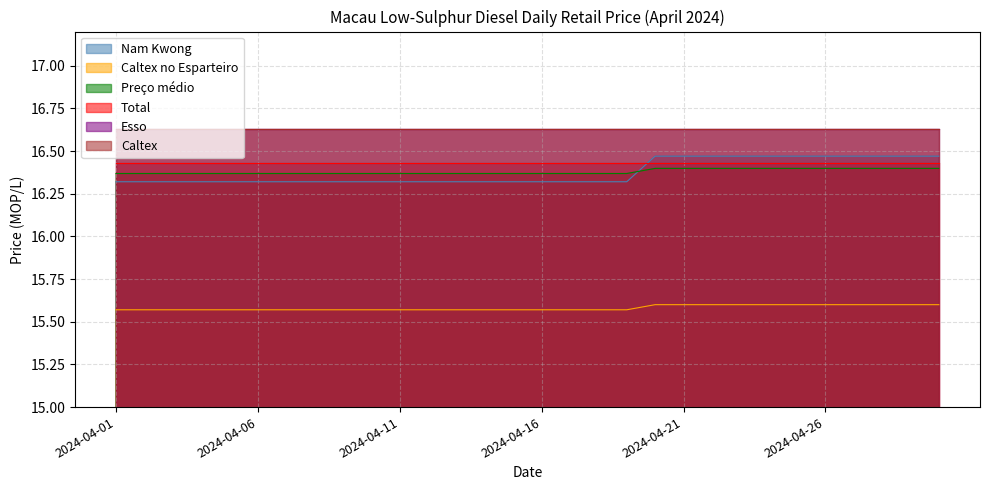

At which category is the sum across all series the highest?

2024-04-20